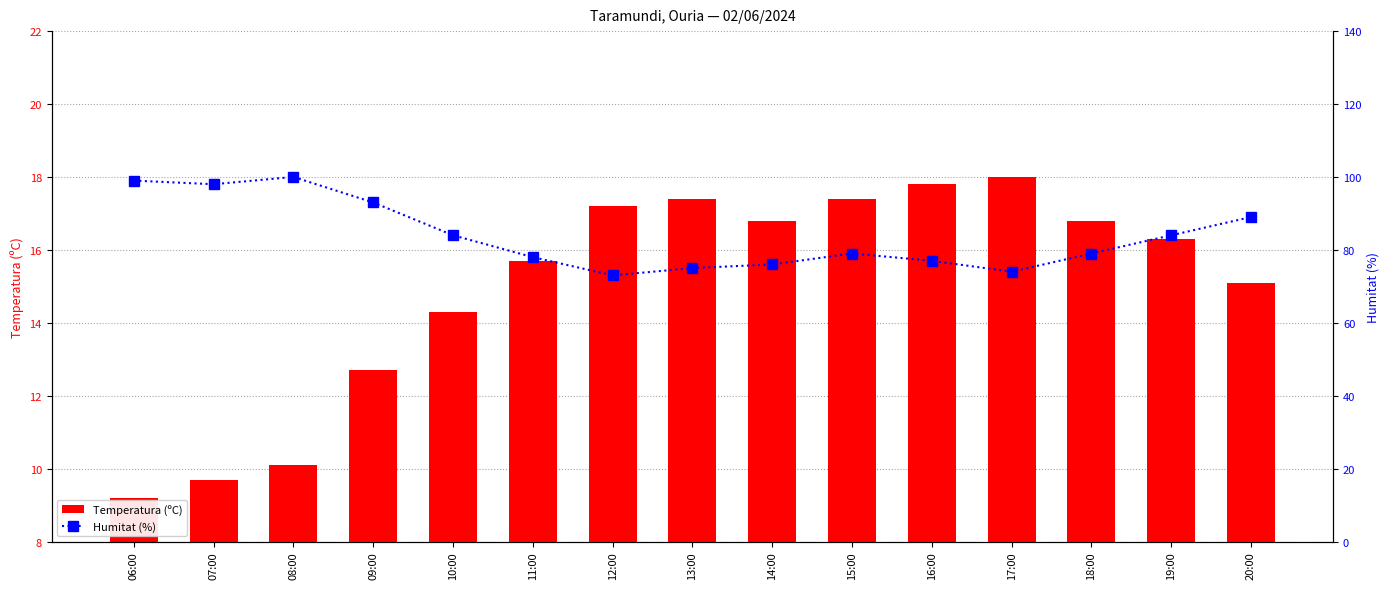

What is the value of the Humitat (%) bar at the 3rd from the left?

100.0